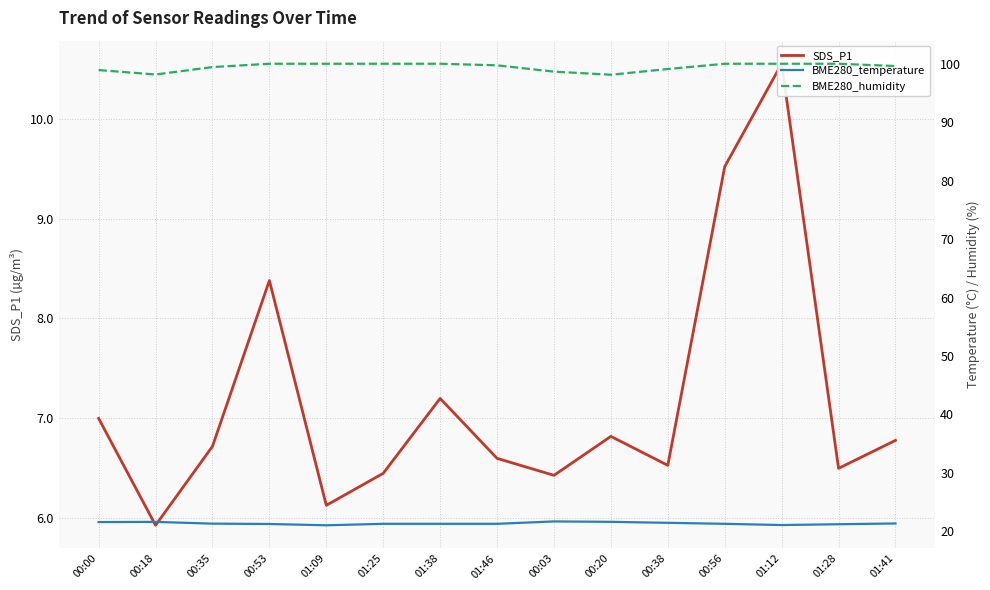

Is it true that SDS_P1 equals 6.5 at 01:25?

True